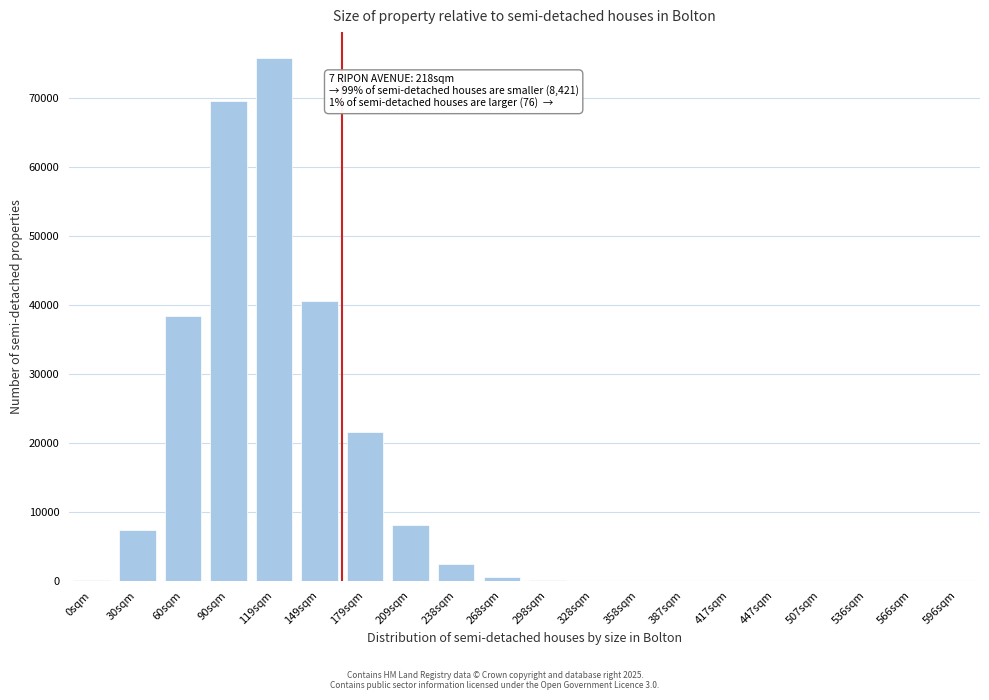

What is the maximum value shown in the chart?

75710